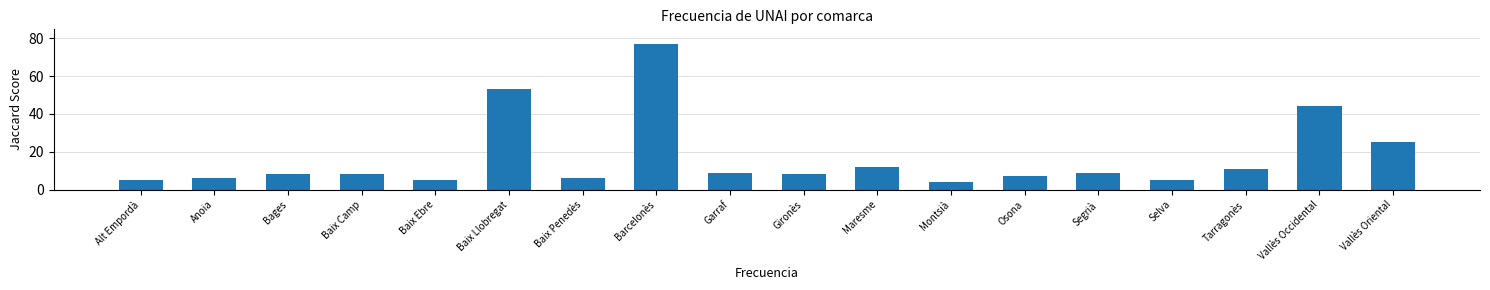

Reading left to right, transcribe all the data shown in this chart.

5	6	8	8	5	53	6	77	9	8	12	4	7	9	5	11	44	25